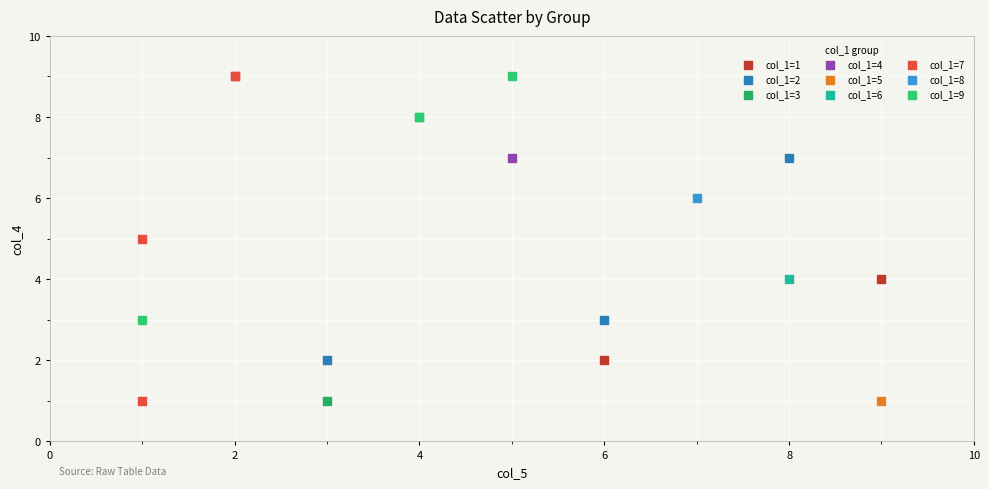

What are all the series names shown in the legend?

col_1=1, col_1=2, col_1=3, col_1=4, col_1=5, col_1=6, col_1=7, col_1=8, col_1=9